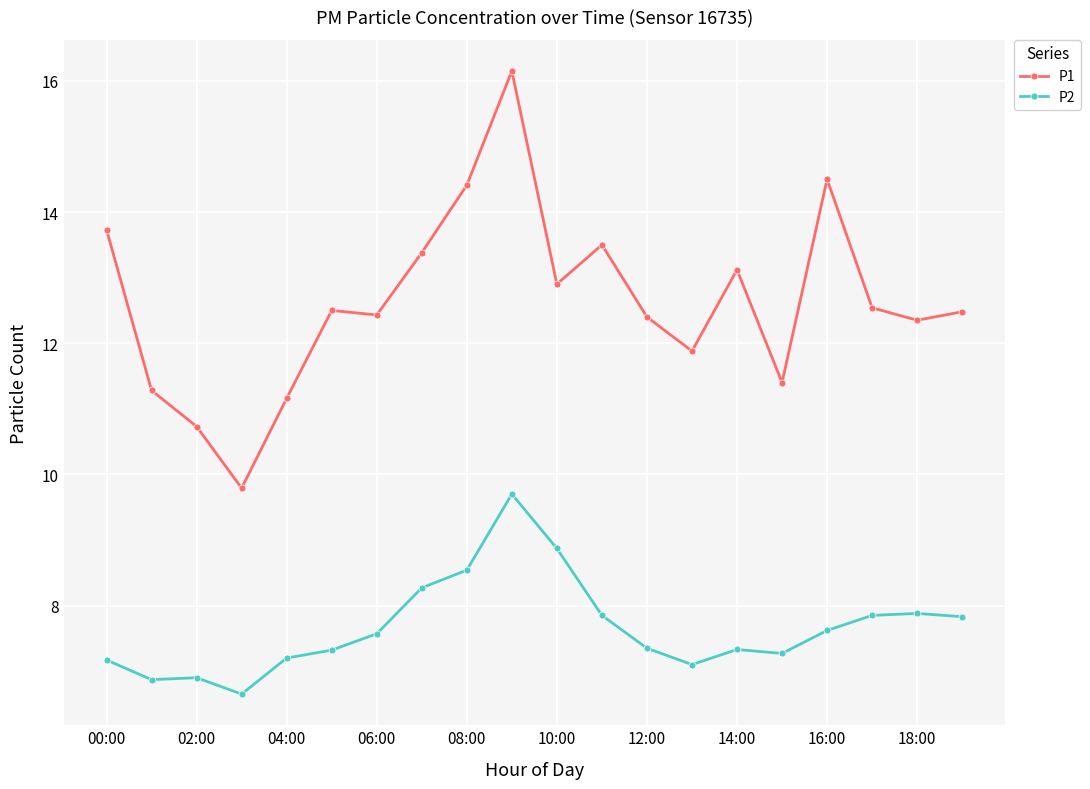

What is the difference between the maximum and minimum values in the P1 series?

6.4